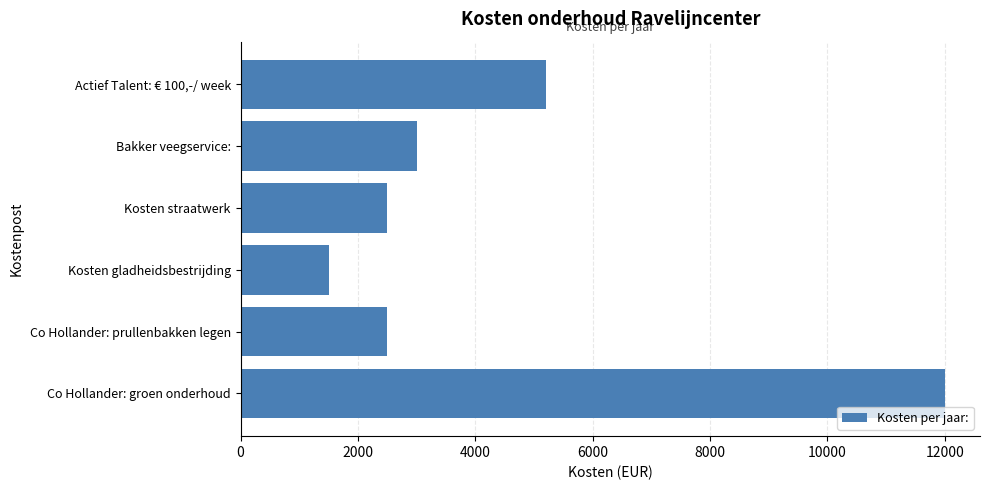

Reading top to bottom, what are all the values shown in this chart?

Actief Talent: € 100,-/ week=5200	Bakker veegservice:=3000	Kosten straatwerk=2500	Kosten gladheidsbestrijding=1500	Co Hollander: prullenbakken legen=2500	Co Hollander: groen onderhoud=12000